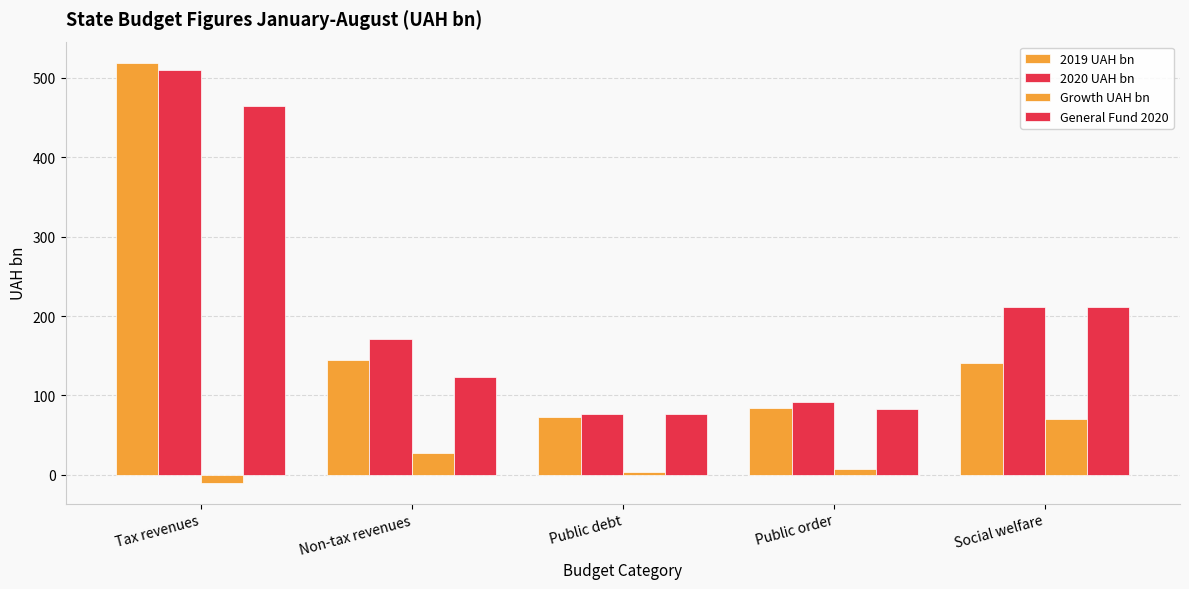

Does the chart contain any negative values?

Yes